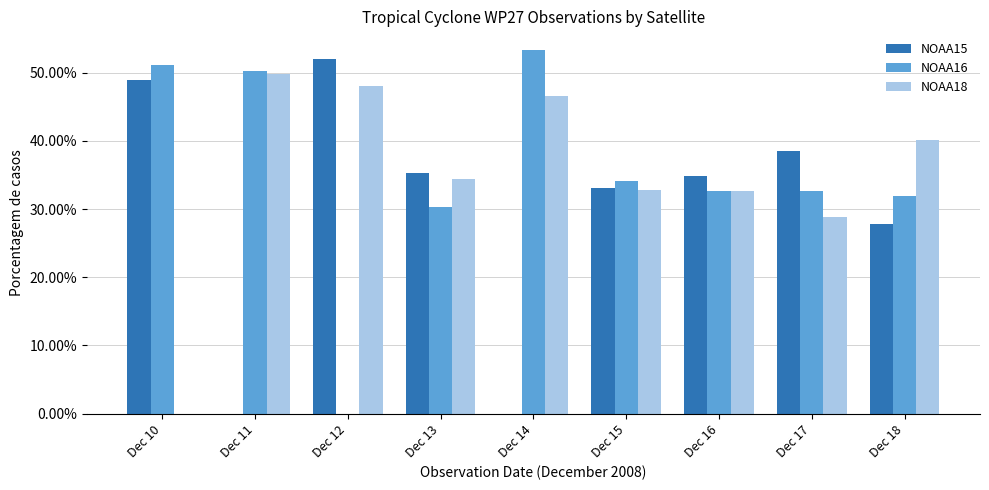

What is the value of the NOAA18 bar at the 4th from the left?

0.3